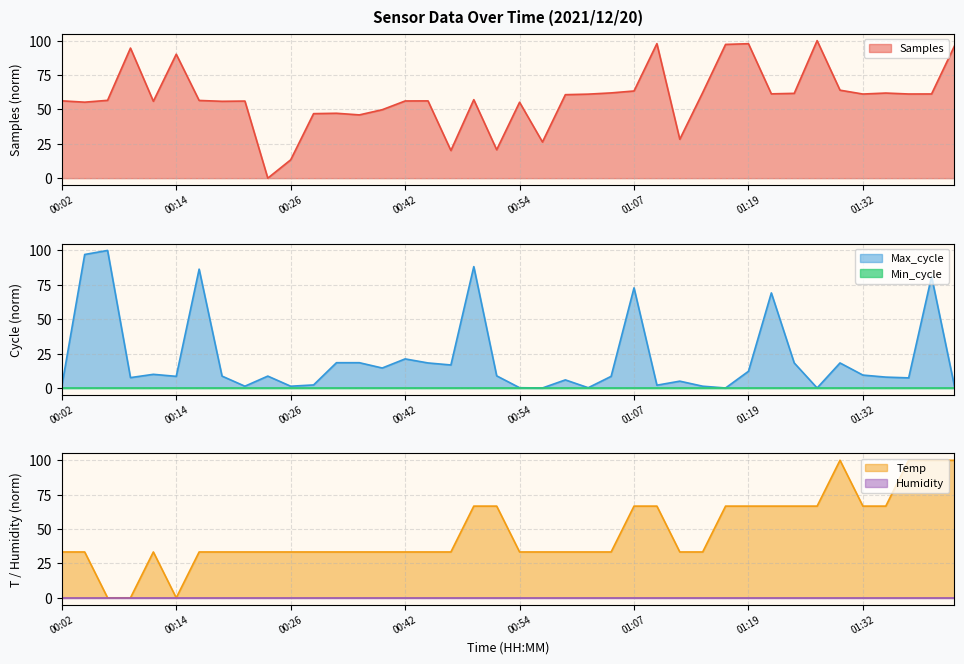

What is the sum of all Max_cycle values?

857.5